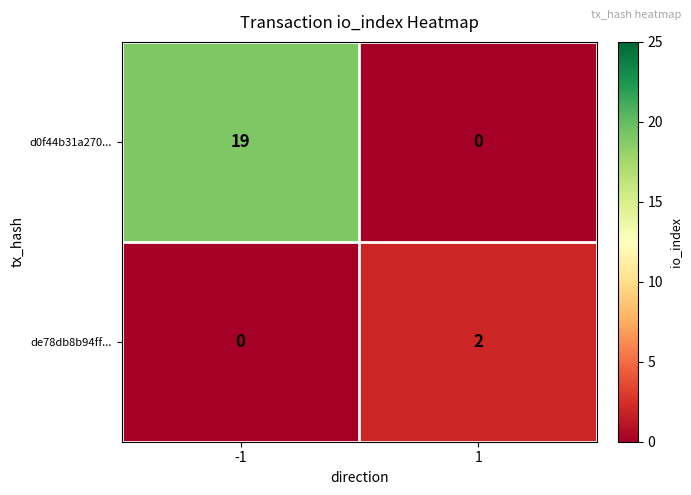

What is the maximum value shown in the chart?

19